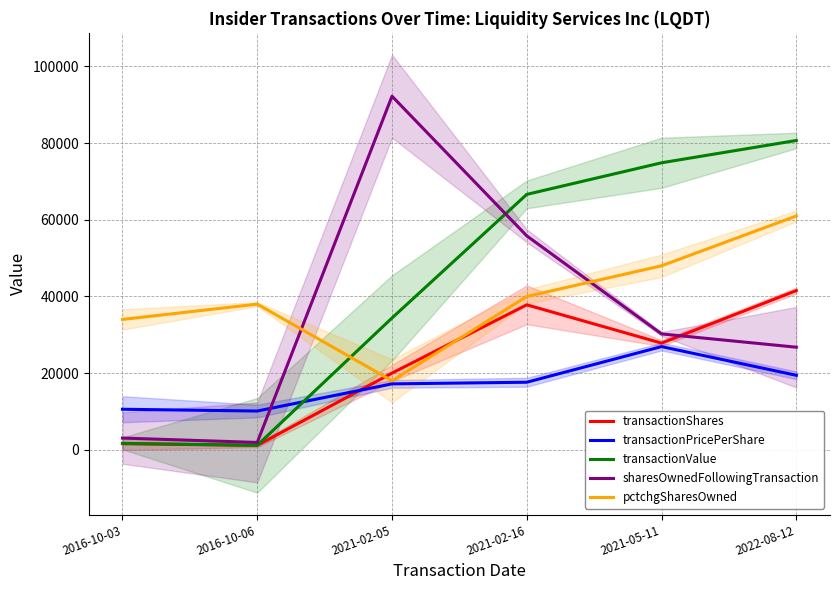

What position from the right is 2016-10-06?

5